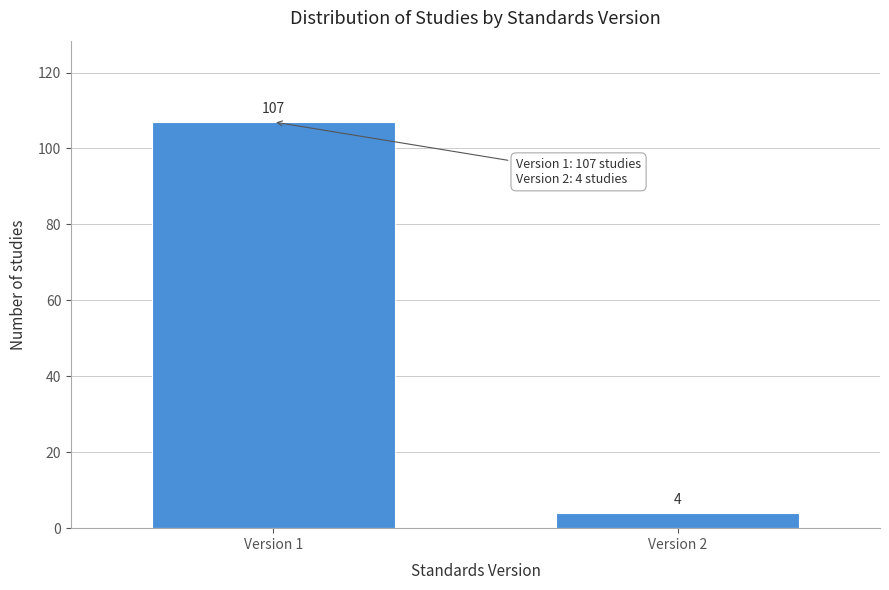

Reading left to right, transcribe all the data shown in this chart.

Version 1=107	Version 2=4